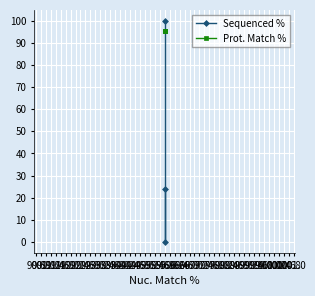

What is the sum of the Prot. Match % values at 90.4 and 90.8?

191.0